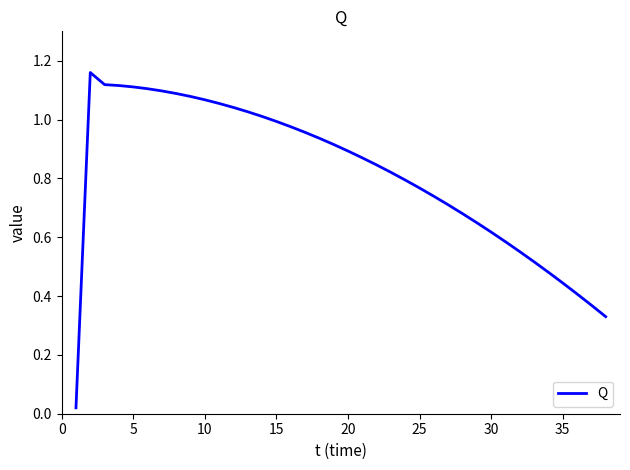

How many points are higher than both their immediate neighbors (excluding endpoints)?

1